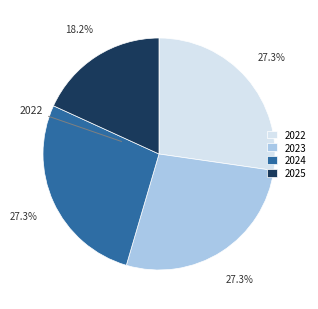

Which category has the smallest portion of the pie?

2025